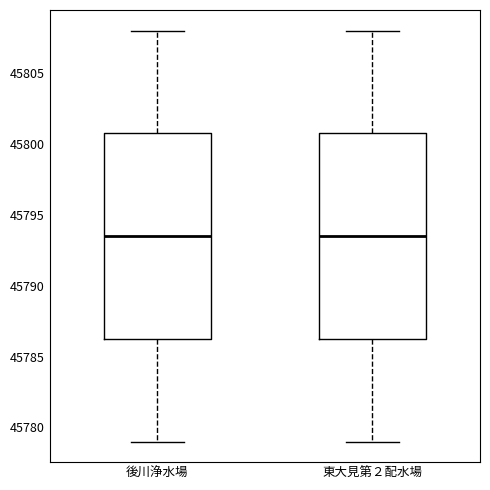

Where is the lower edge of the box for 東大見第２配水場 on the y-axis? The values are not printed on the chart, so give them approximately, as read against the axis.

45786.5